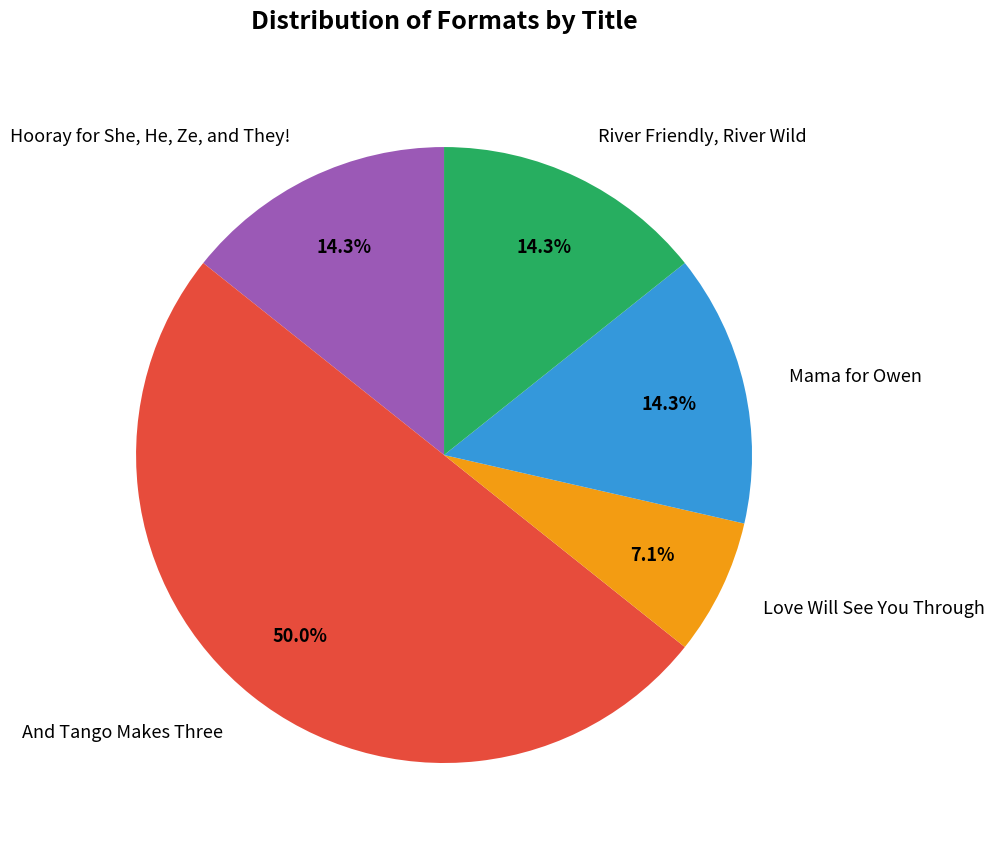

What is the ratio of the value at Mama for Owen to the value at And Tango Makes Three?

0.3